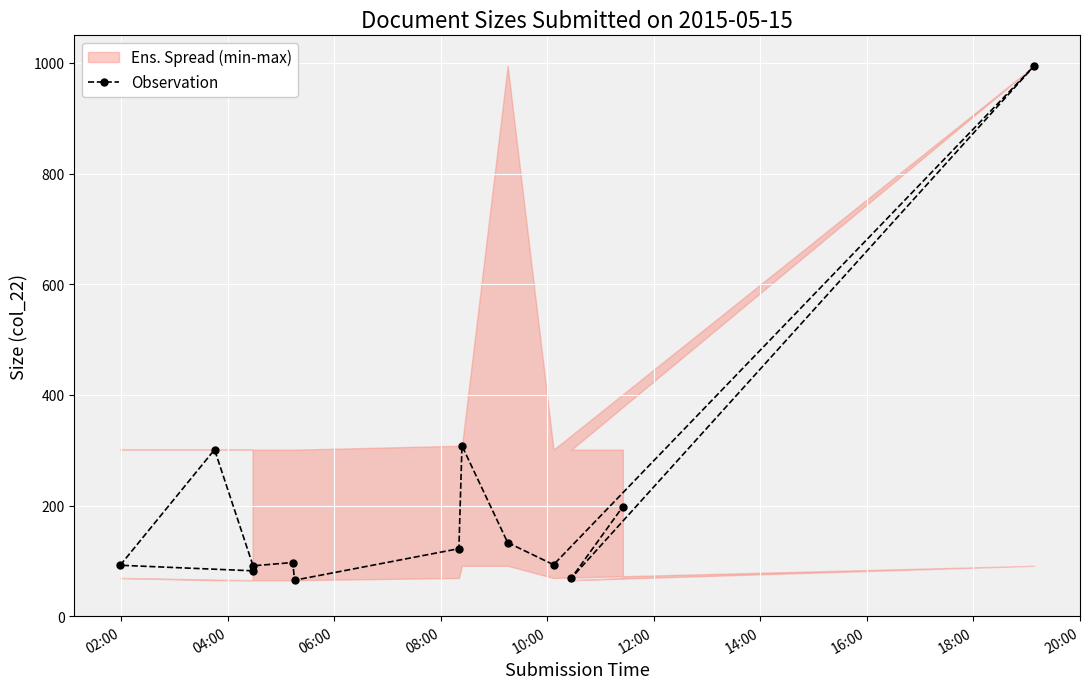

The value at 02:00 is 135. True or false?

False